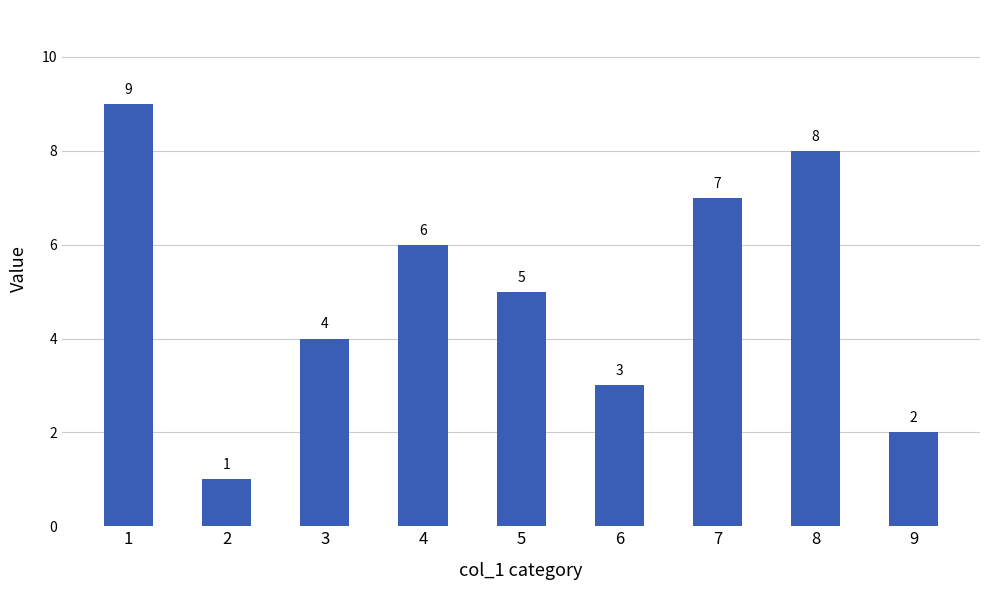

Reading right to left, list all the values displayed in this chart.

9=2	8=8	7=7	6=3	5=5	4=6	3=4	2=1	1=9